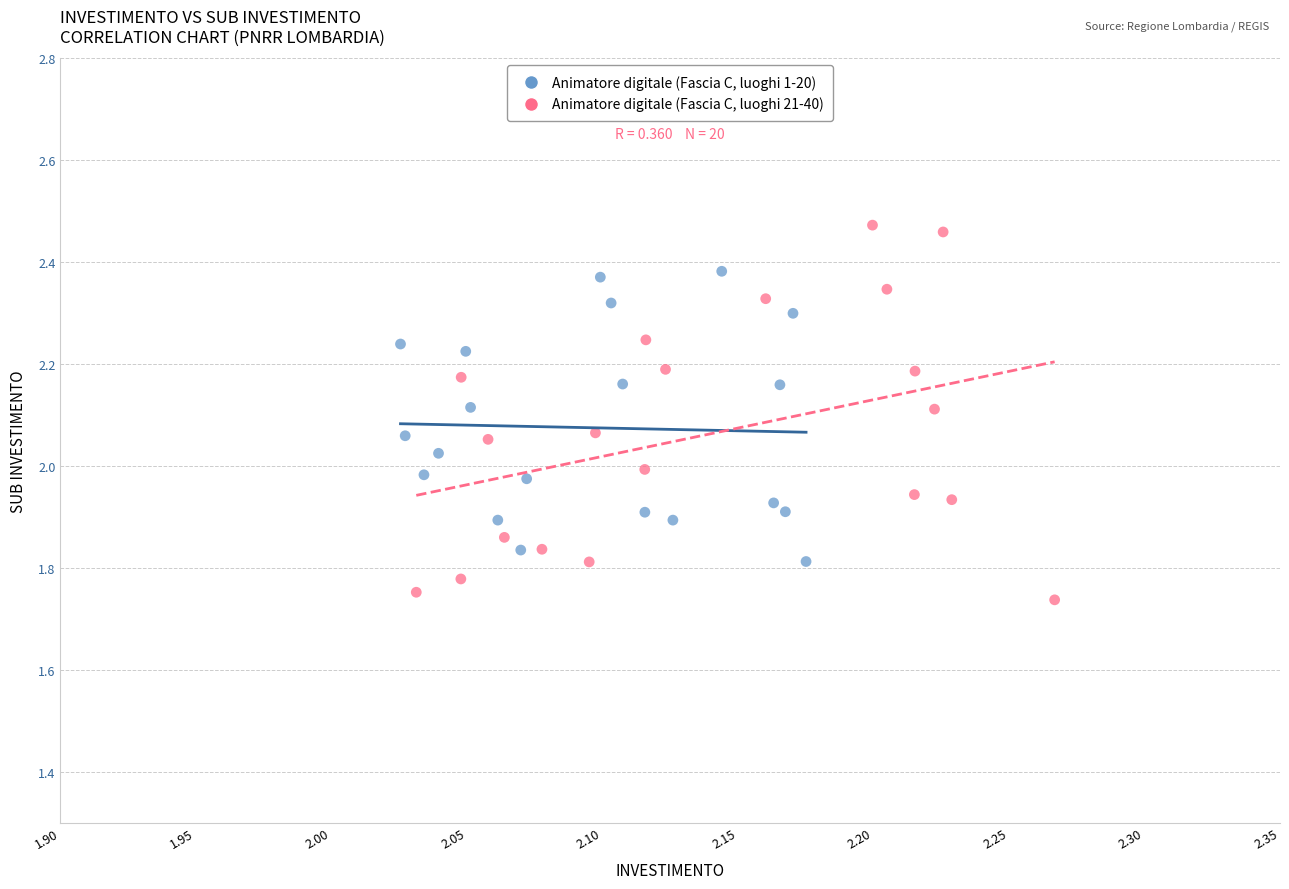

Which series reaches the maximum Y coordinate?

Animatore digitale (Fascia C, luoghi 21-40)